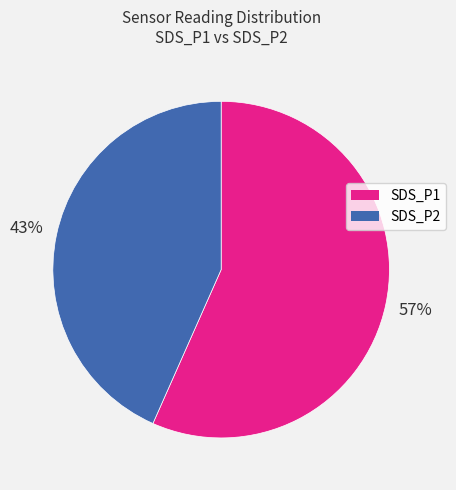

Between SDS_P2 and SDS_P1, which is larger?

SDS_P1